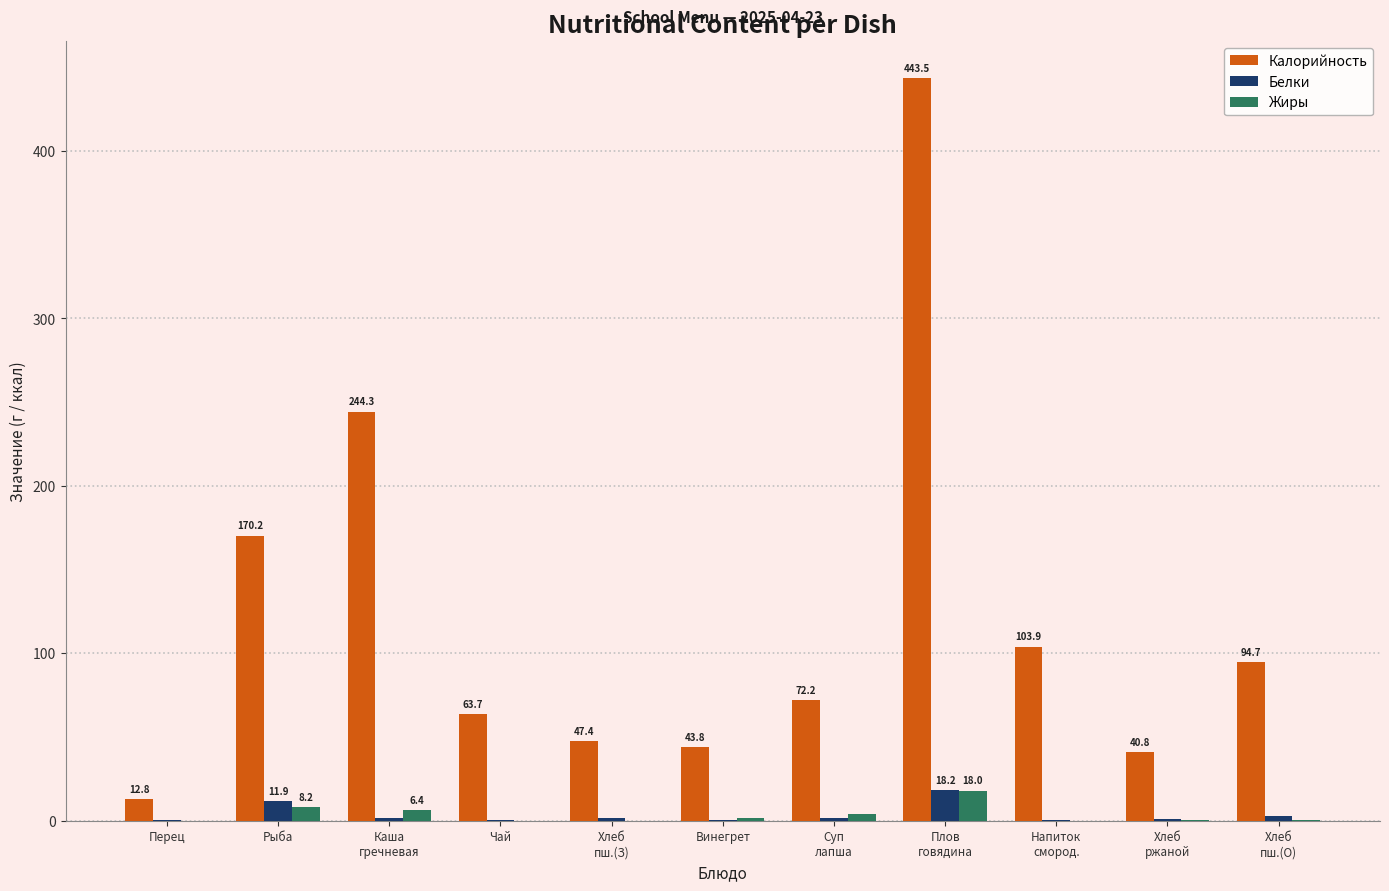

Which series has the largest total across all categories?

Калорийность